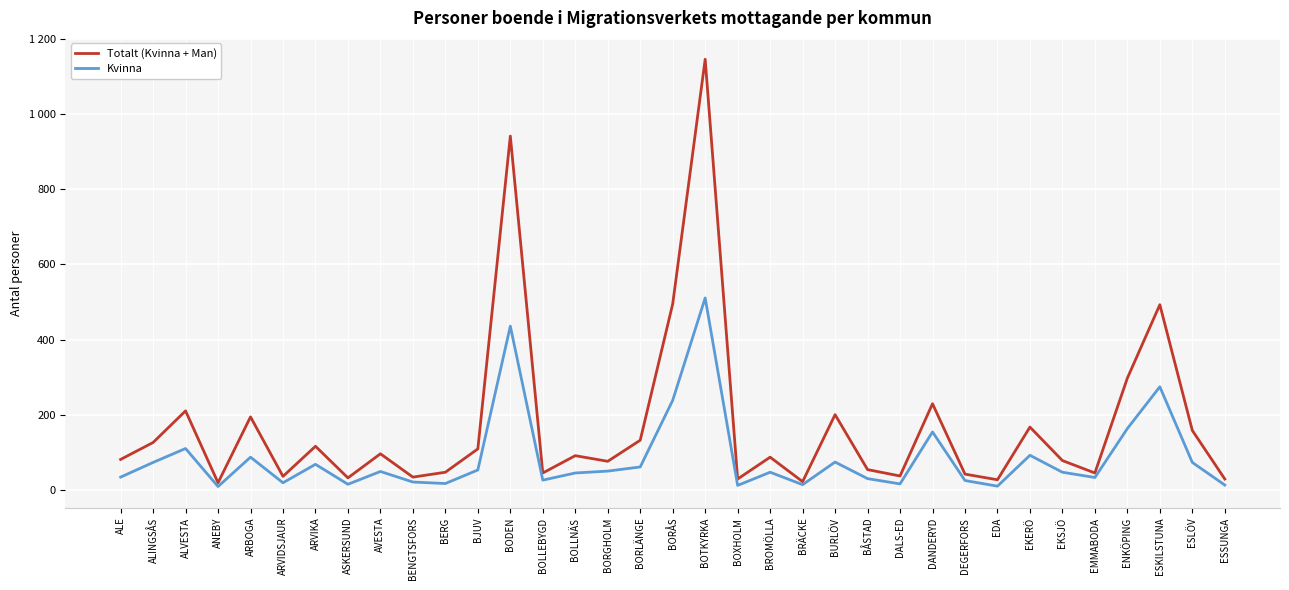

What is the label of the 7th point from the right?

EKERÖ